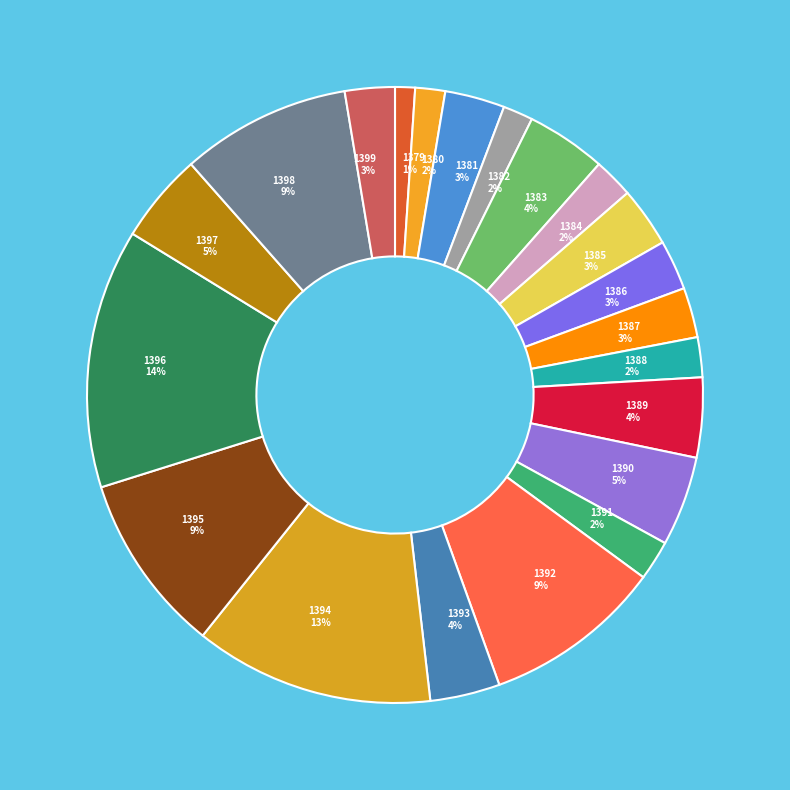

To the nearest percent, what is the difference between the largest and smallest slice percentages?

13%